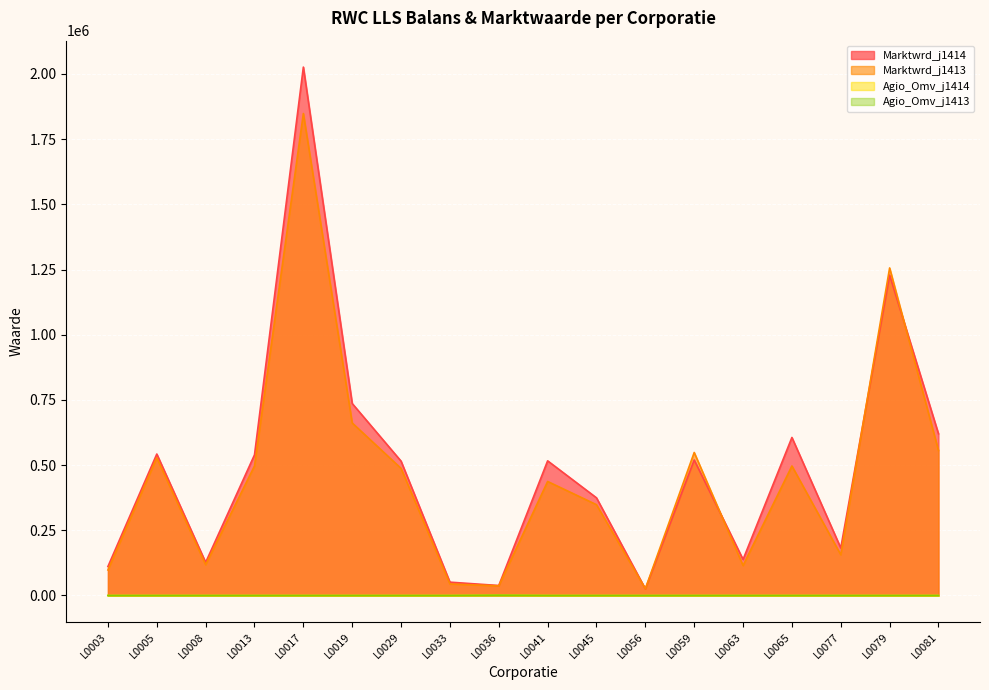

What are all the series names shown in the legend?

Marktwrd_j1414, Marktwrd_j1413, Agio_Omv_j1414, Agio_Omv_j1413